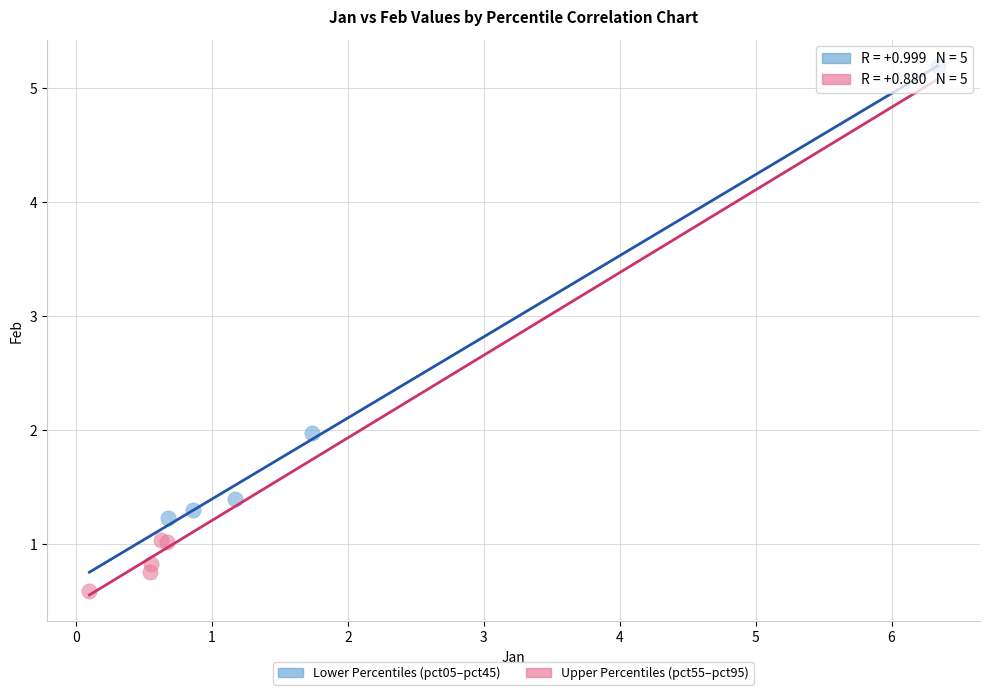

Which series reaches the minimum Y coordinate?

Upper Percentiles (pct55–pct95)